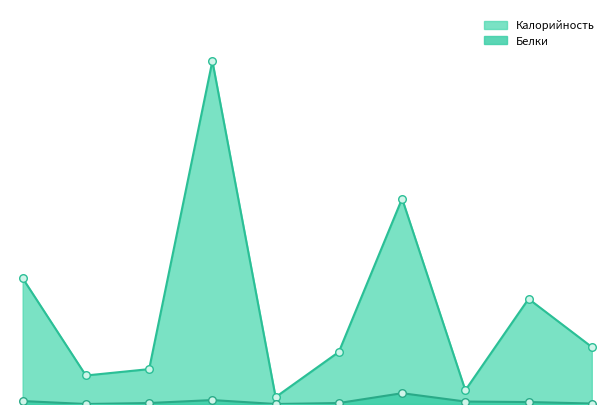

Which series contains the lowest Y value?

Белки